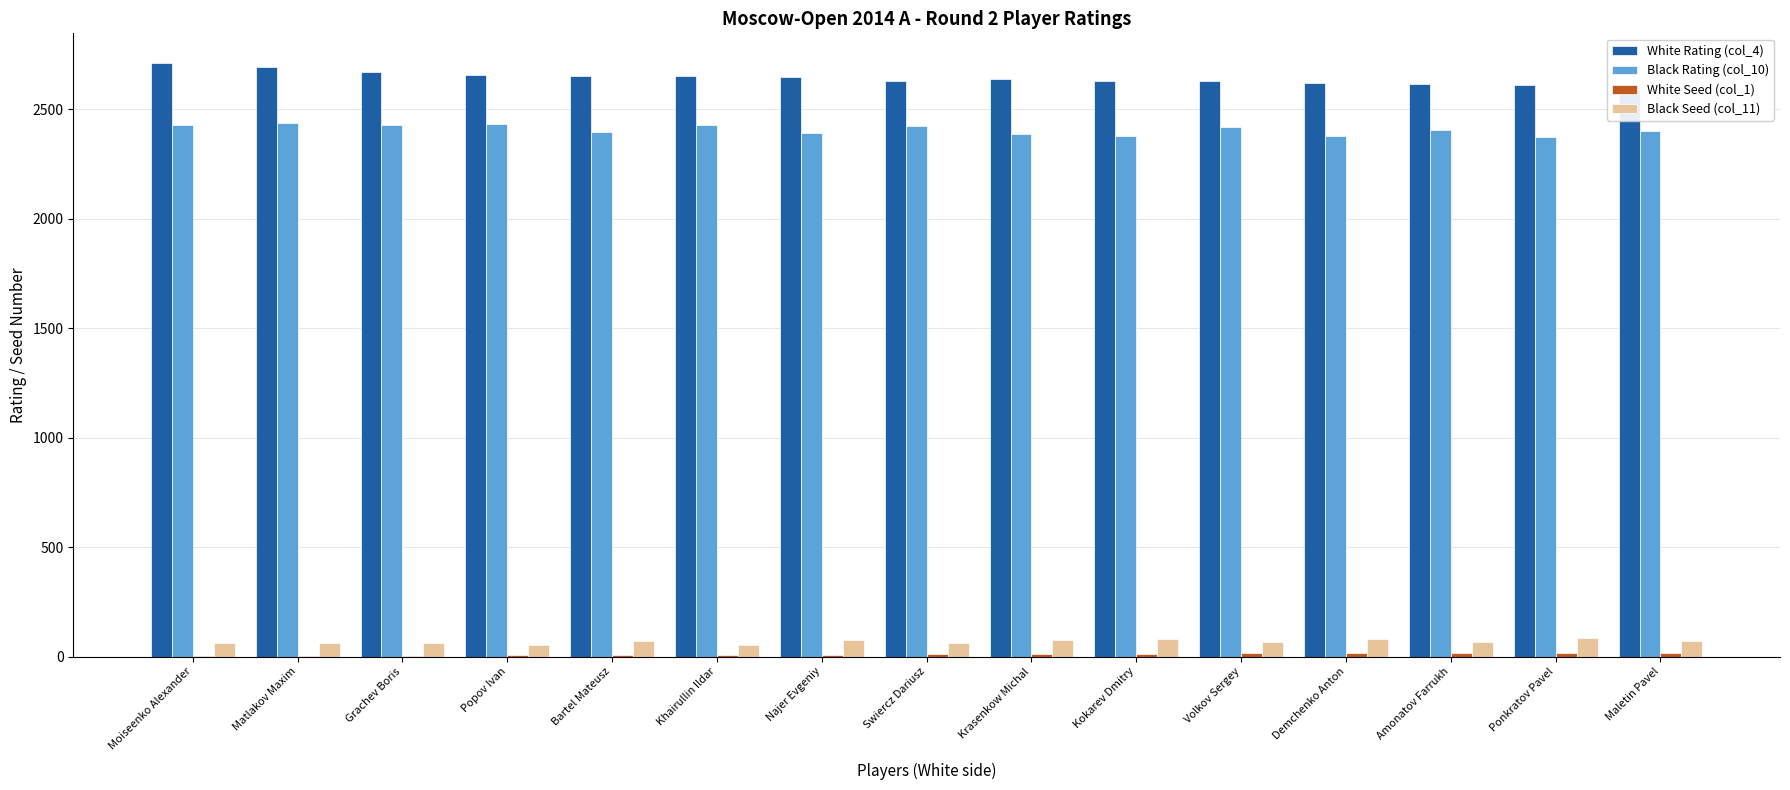

Reading left to right, what are all the values shown in this chart?

White Rating (col_4): 2710	2690	2669	2653	2651	2651	2646	2630	2638	2628	2627	2617	2613	2611	2586
Black Rating (col_10): 2428	2434	2426	2430	2396	2426	2392	2424	2387	2377	2419	2375	2405	2374	2398
White Seed (col_1): 1	2	3	6	7	8	9	12	11	13	14	15	16	17	18
Black Seed (col_11): 61	63	63	53	73	51	75	64	77	79	66	81	68	83	70